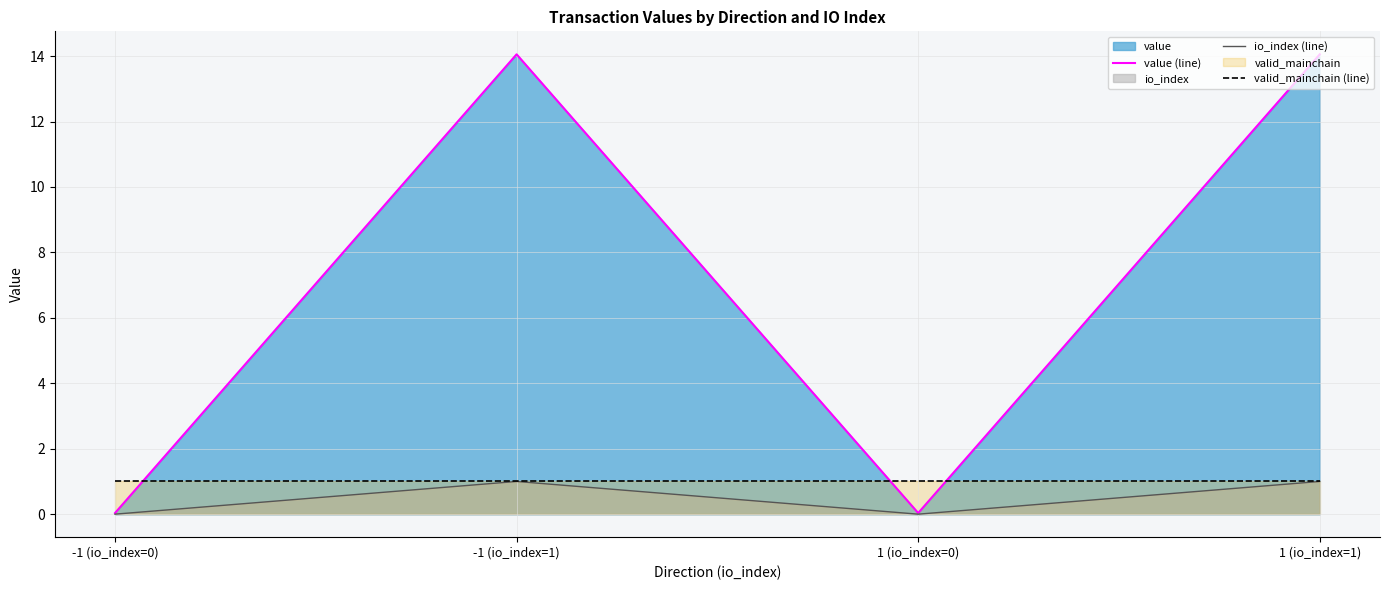

Reading left to right, extract all data points from this chart.

value (line): -1 (io_index=0)=0.0	-1 (io_index=1)=14.1	1 (io_index=0)=0.0	1 (io_index=1)=14.1
io_index (line): -1 (io_index=0)=0.0	-1 (io_index=1)=1.0	1 (io_index=0)=0.0	1 (io_index=1)=1.0
valid_mainchain (line): -1 (io_index=0)=1.0	-1 (io_index=1)=1.0	1 (io_index=0)=1.0	1 (io_index=1)=1.0